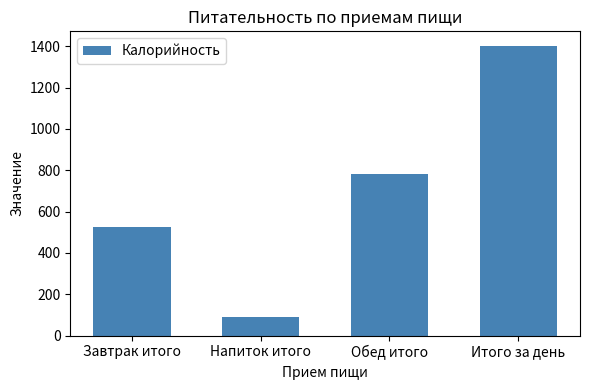

What is the value of the 1st bar from the left?

527.8